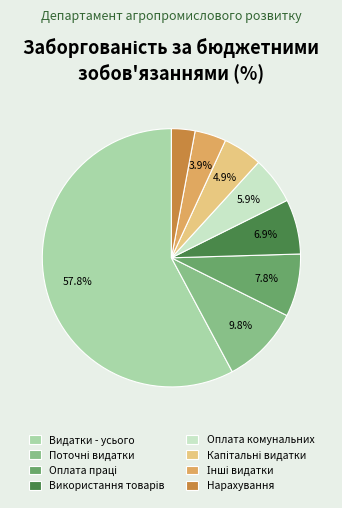

Does any single category account for the majority?

Yes